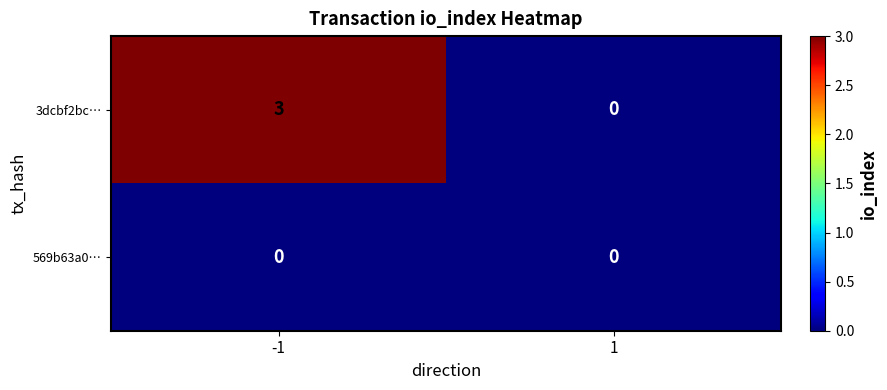

Which series changed the most between -1 and 1?

3dcbf2bc…